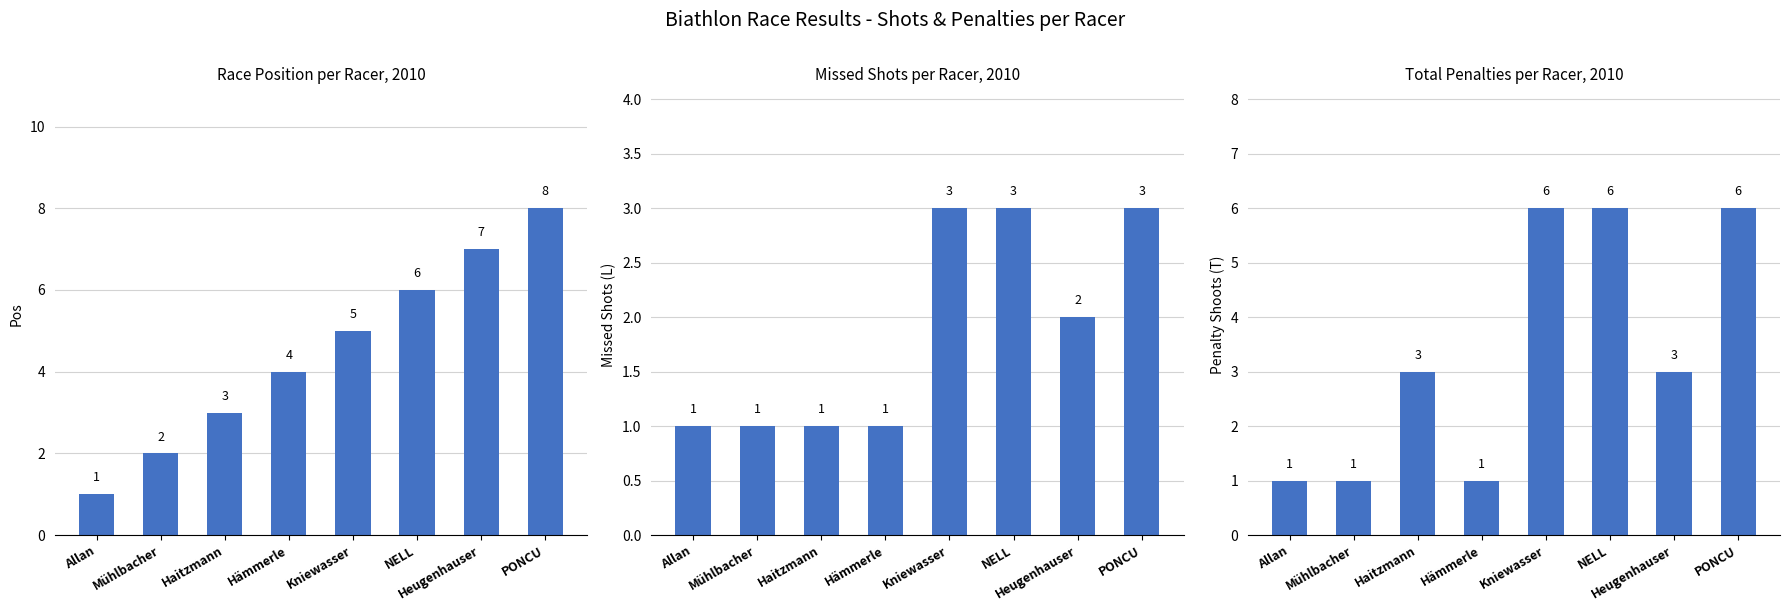

What is the average value of the Missed Shots (L) series?

2